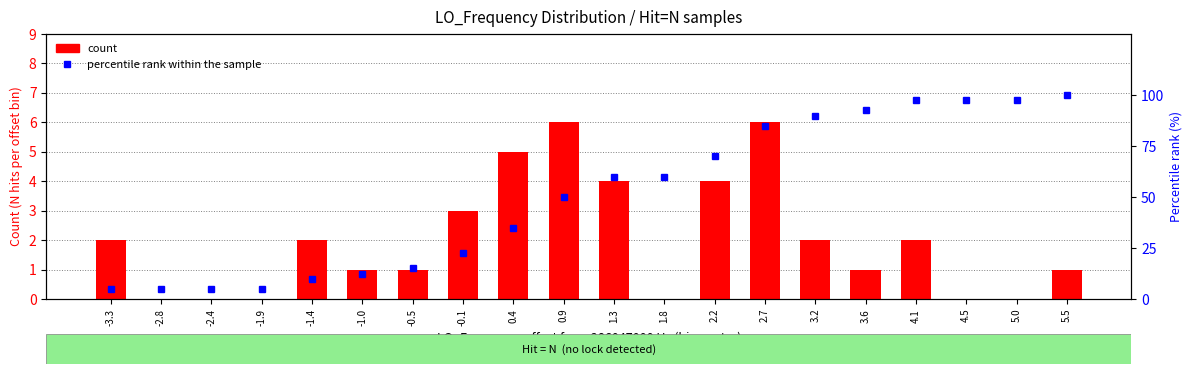

Count the number of categories in the chart.

20